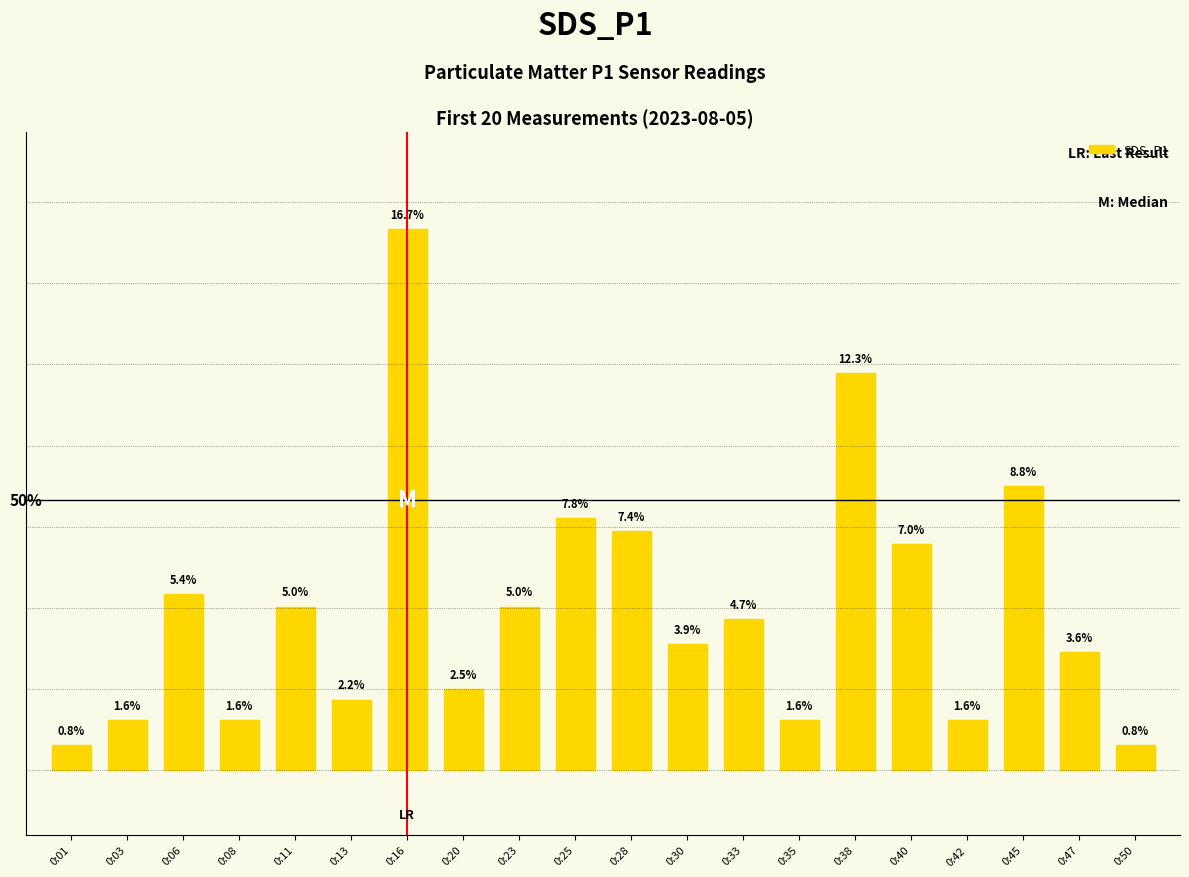

Does the chart contain stacked bars?

No